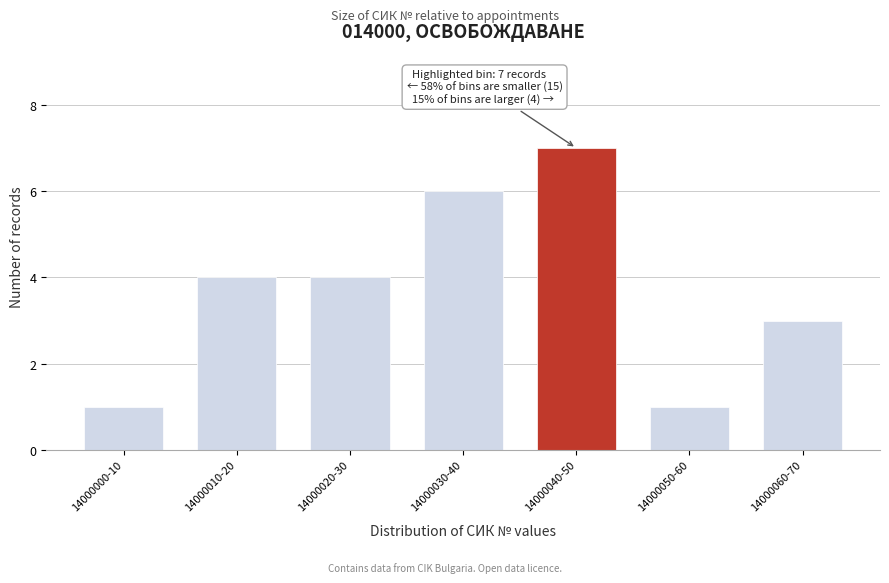

Reading right to left, transcribe all the data shown in this chart.

14000060-70=3	14000050-60=1	14000040-50=7	14000030-40=6	14000020-30=4	14000010-20=4	14000000-10=1